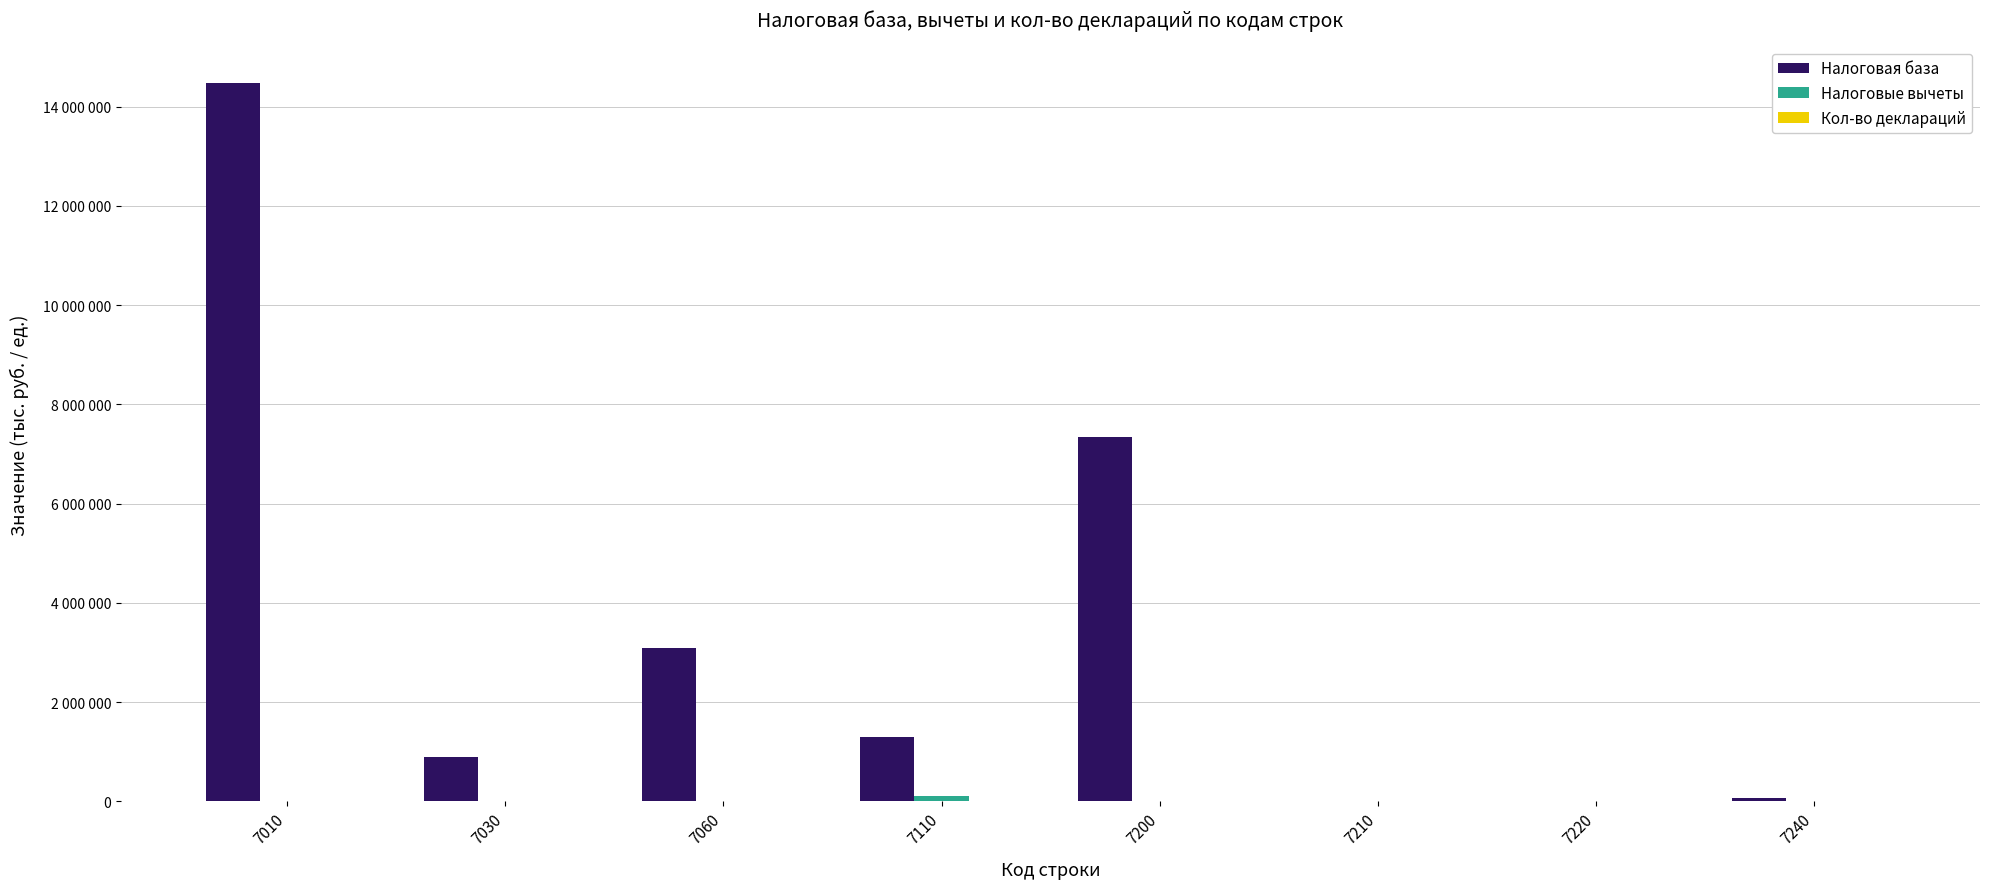

The value of Налоговая база at 7240 is 73674. True or false?

True